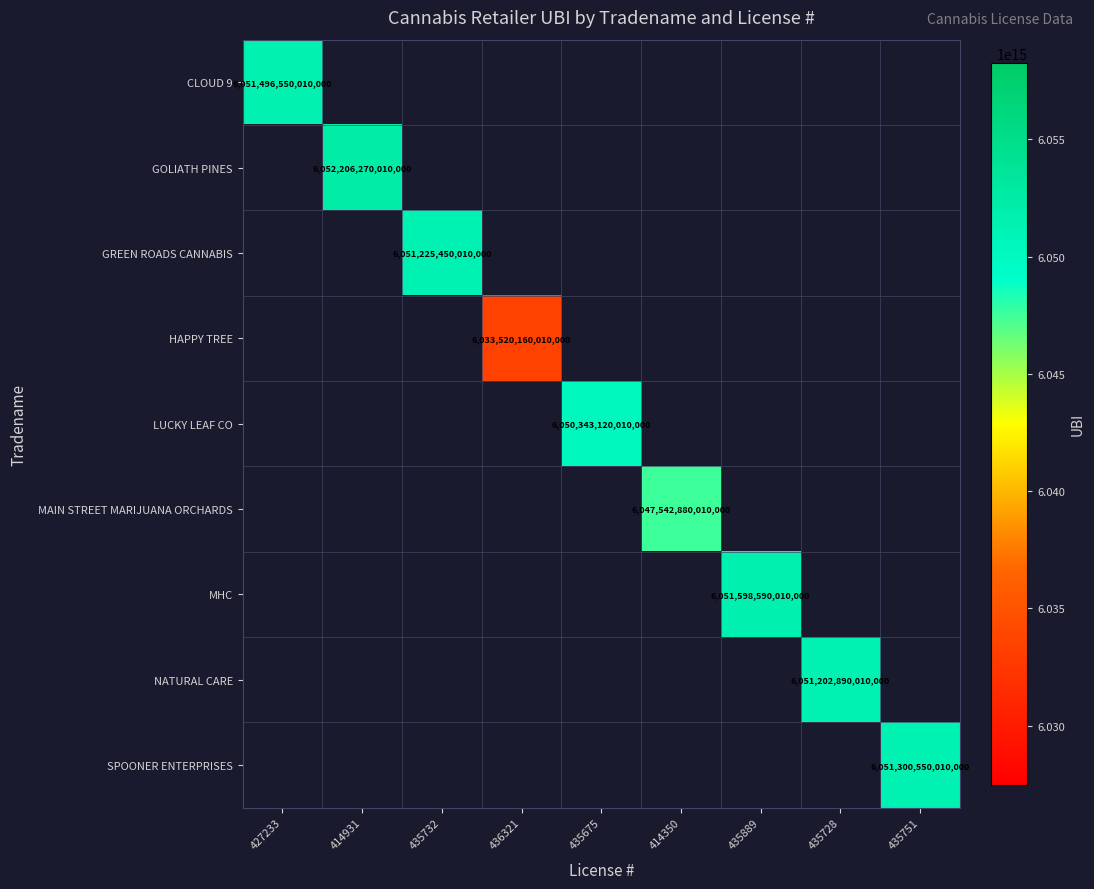

How many data points does each series have?

9